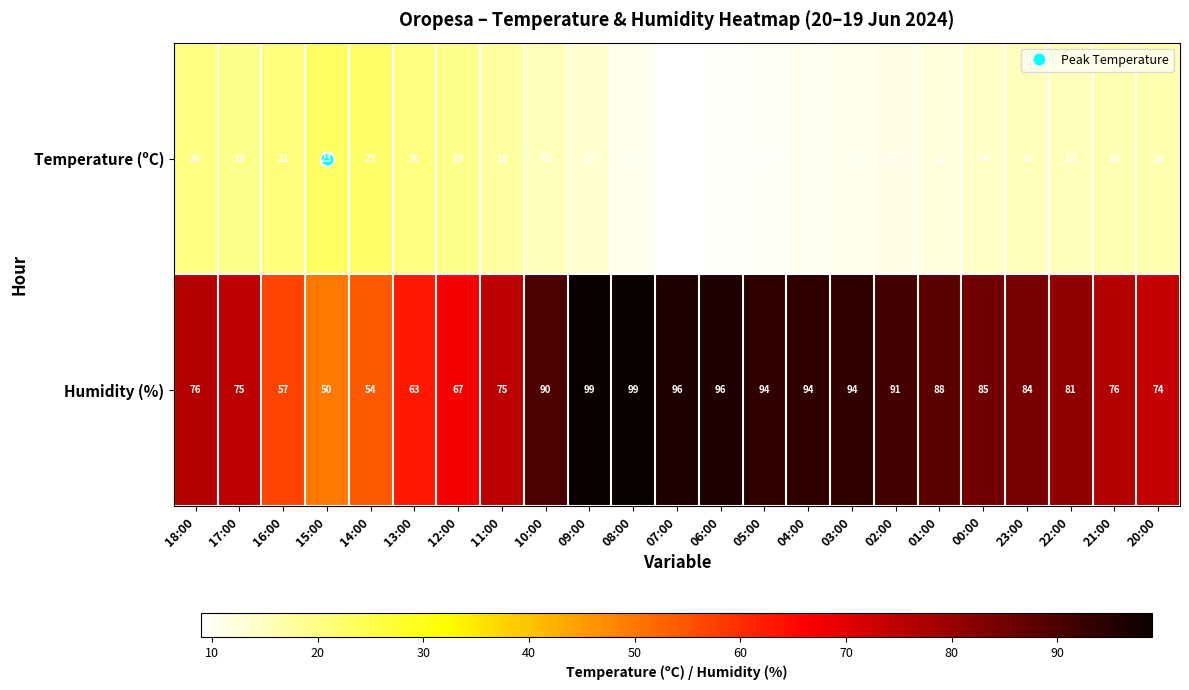

What is the difference between the highest and lowest values at 10:00?

75